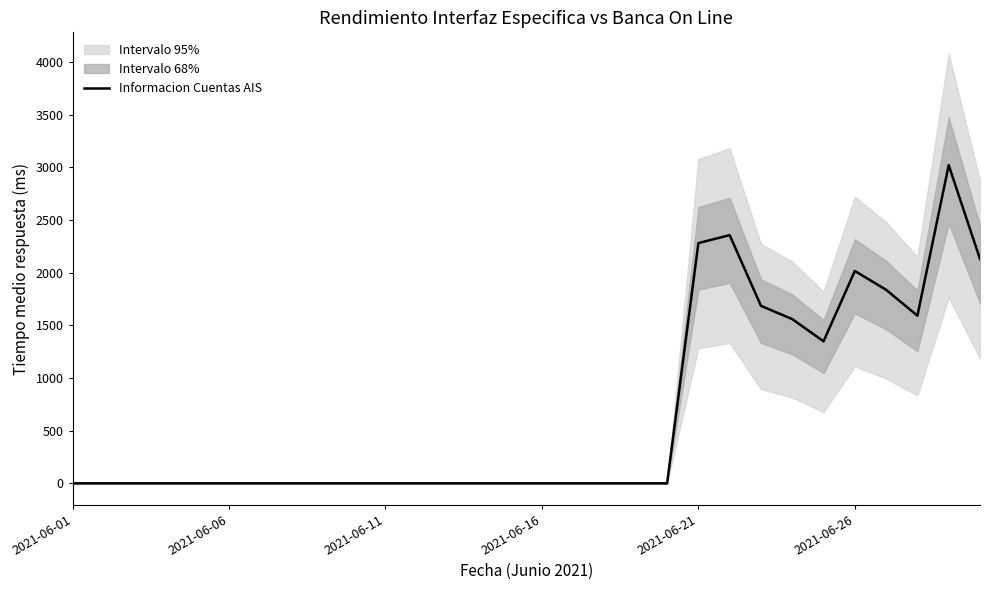

What is the maximum value for Informacion Cuentas AIS?

3022.2